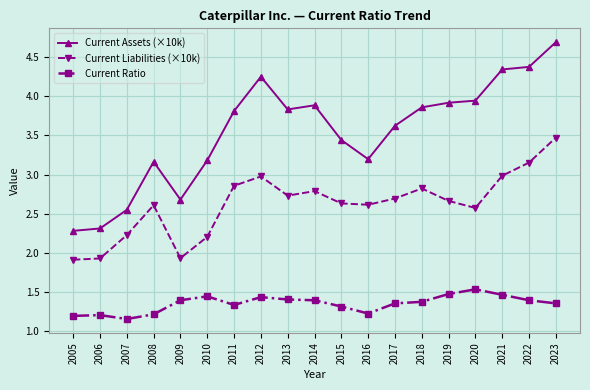

What is the difference between the maximum and minimum values in the Current Liabilities (×10k) series?

1.6